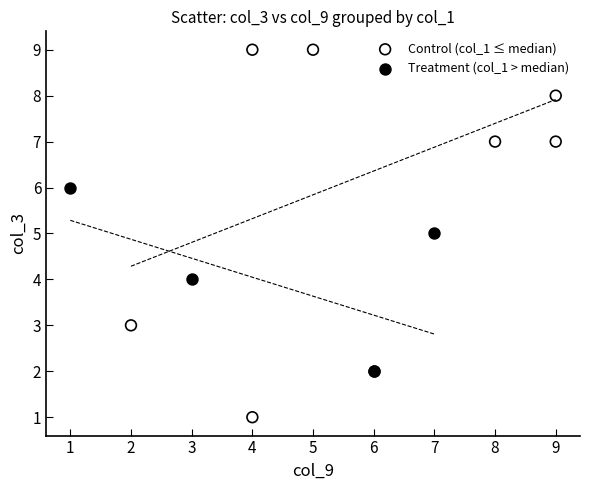

Which series reaches the minimum Y coordinate?

Control (col_1 ≤ median)